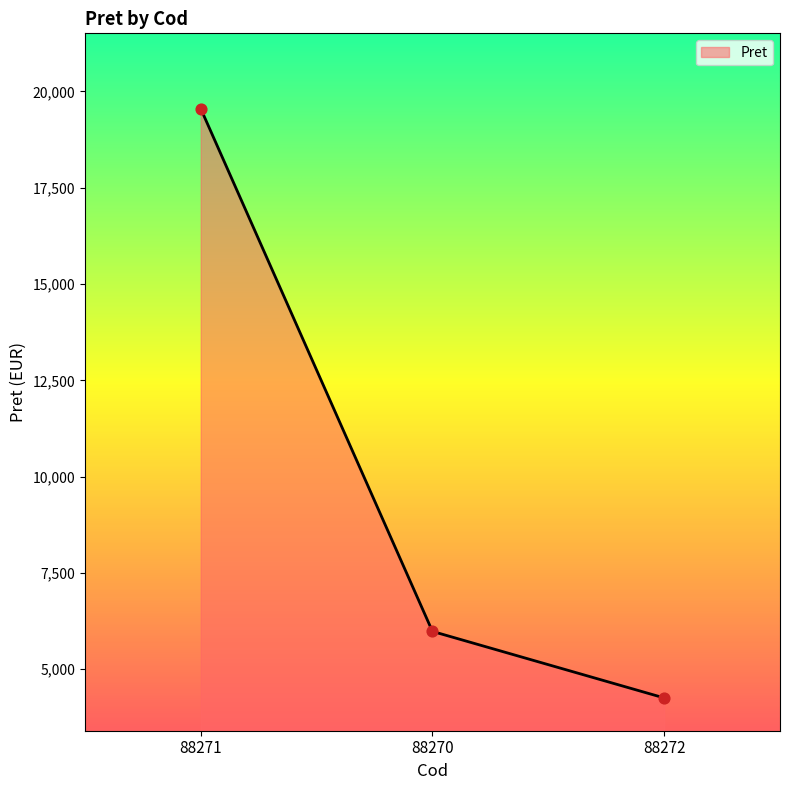

Which has a higher value, 88271 or 88270?

88271